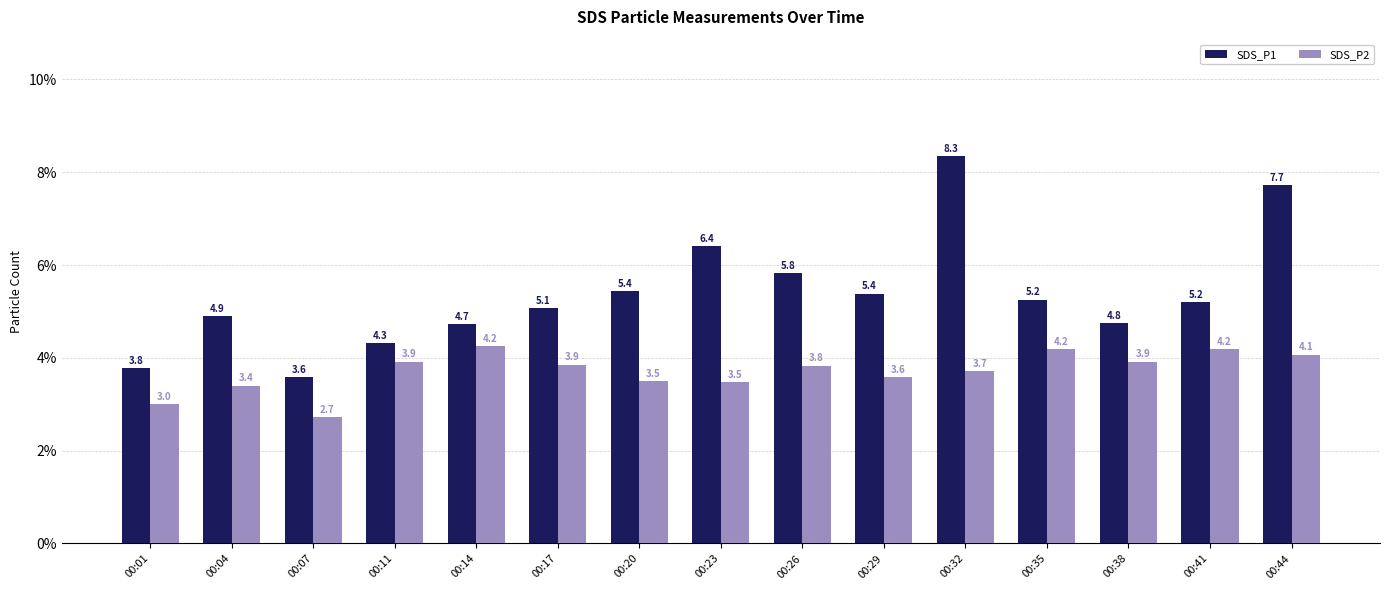

True or false: SDS_P1 has a value of 7.4 at 00:29.

False